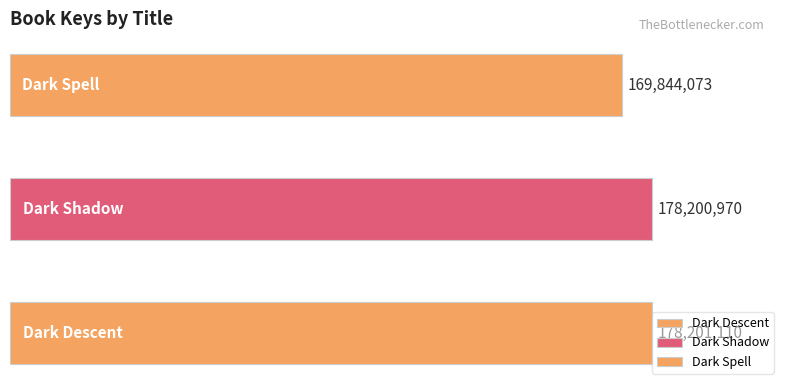

True or false: the data shows 55199793 at Dark Spell.

False